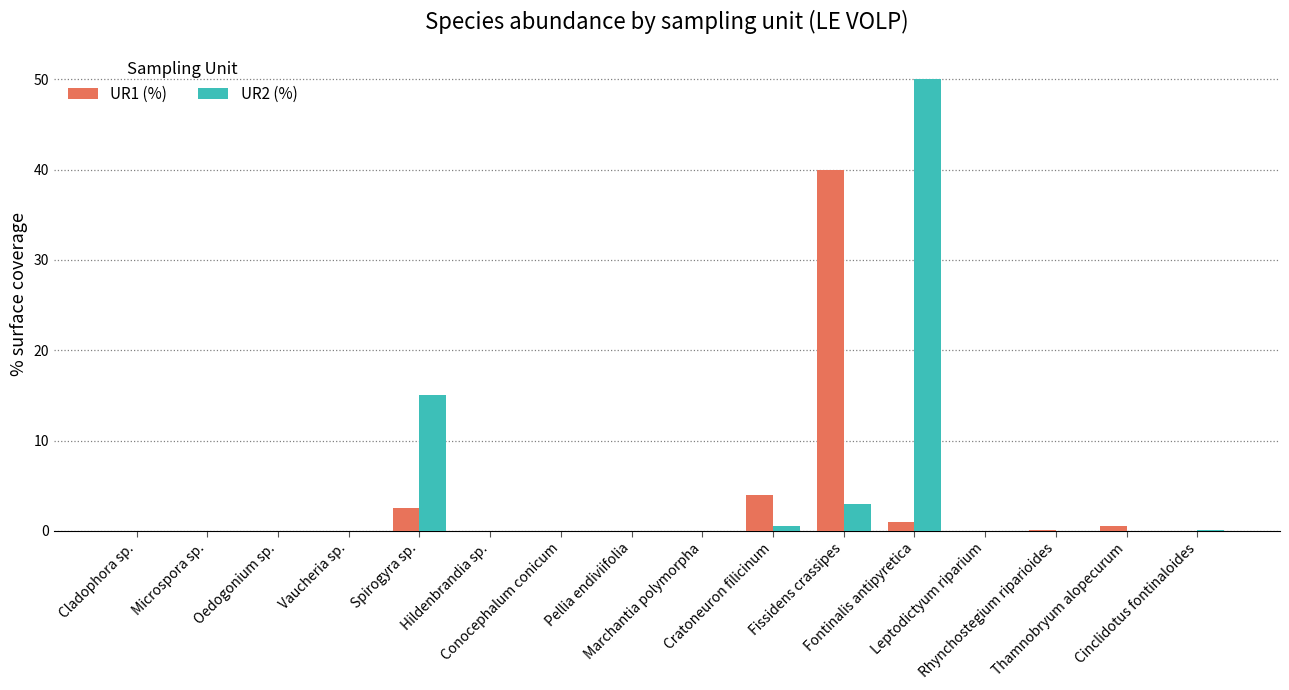

The UR1 (%) series shows 0.0 at Pellia endiviifolia. True or false?

True